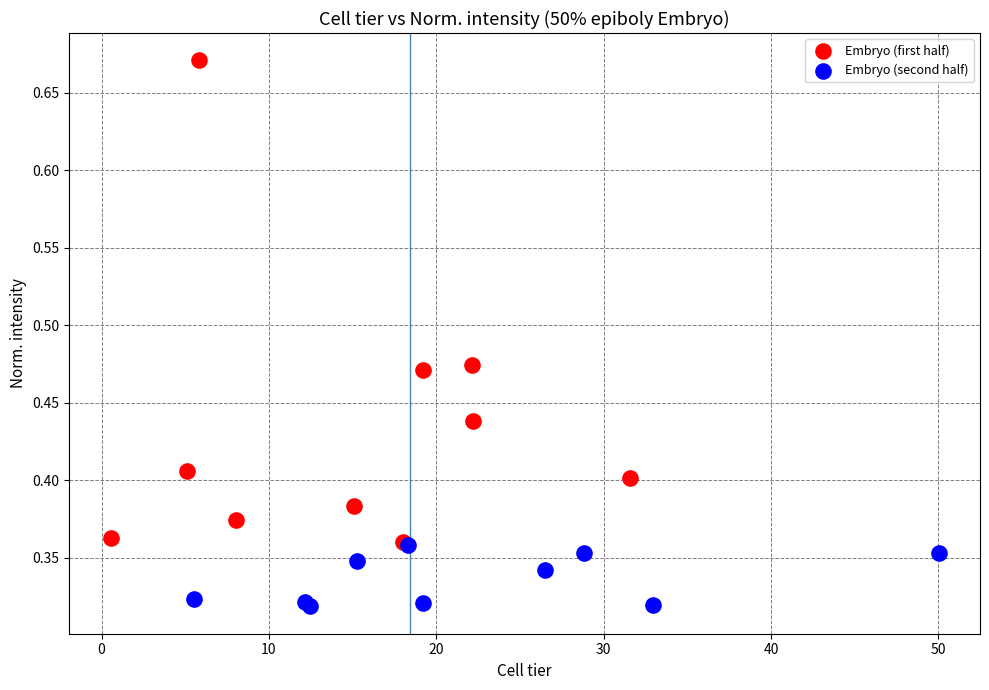

Which series has the widest spread of Y values?

Embryo (first half)